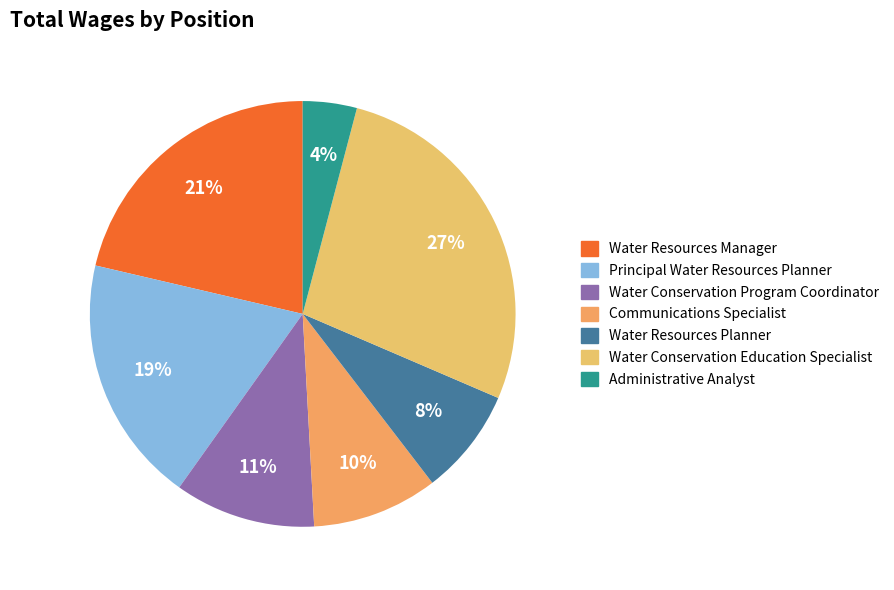

Which slice is the largest?

Water Conservation Education Specialist